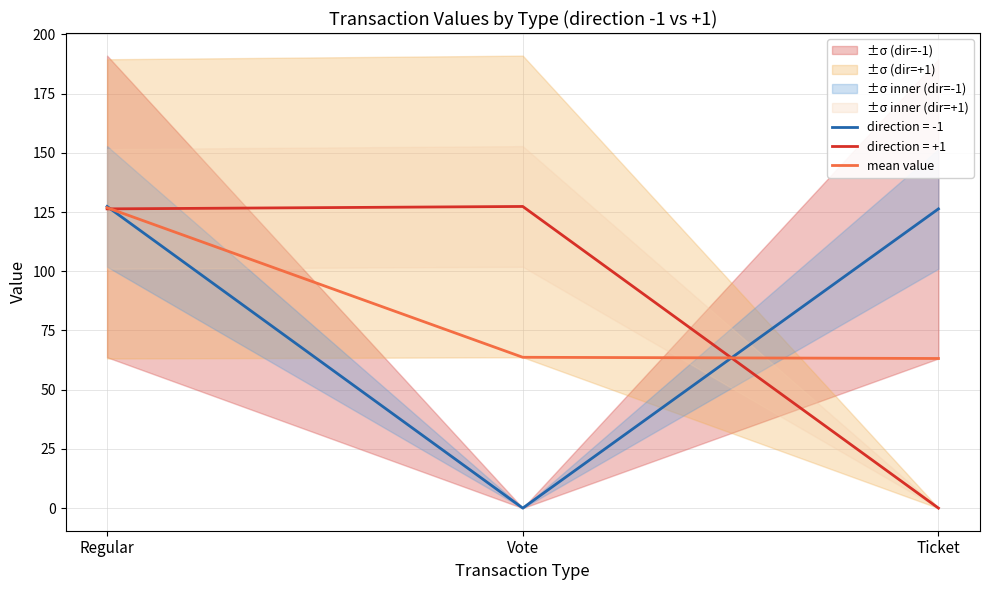

What is the maximum value shown in the chart?

126.9